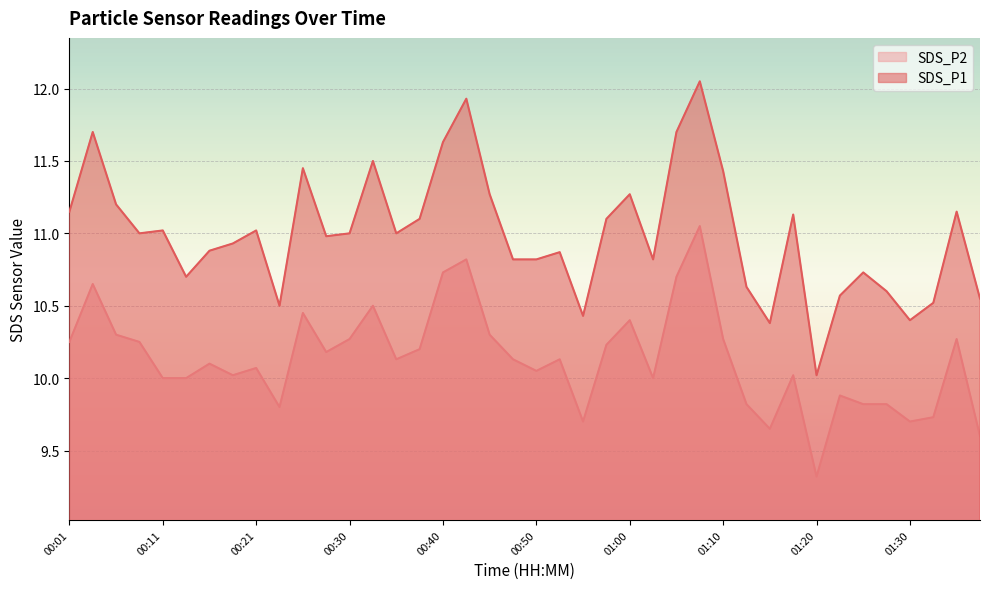

What is the sum of the SDS_P2 values at 00:08 and 00:58?

20.5